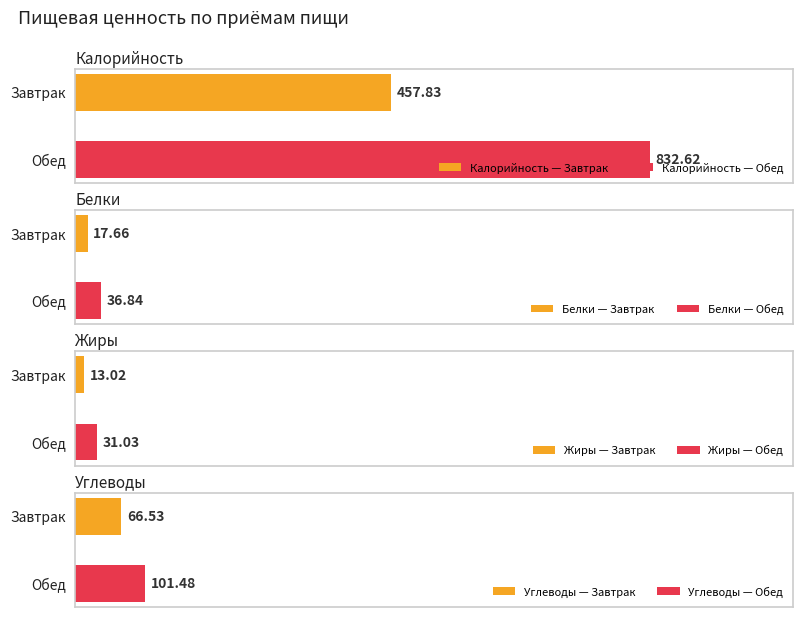

What is the difference between the Жиры values at Завтрак and Обед?

18.0